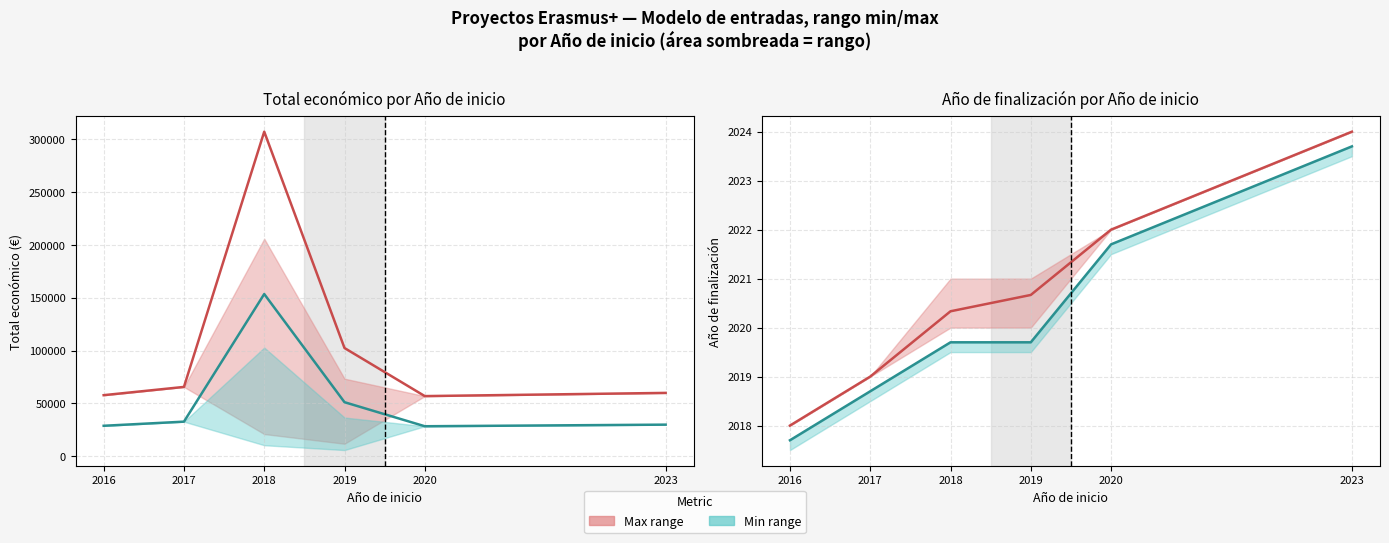

How many data points in Año finalización (mean) are above 2020?

4